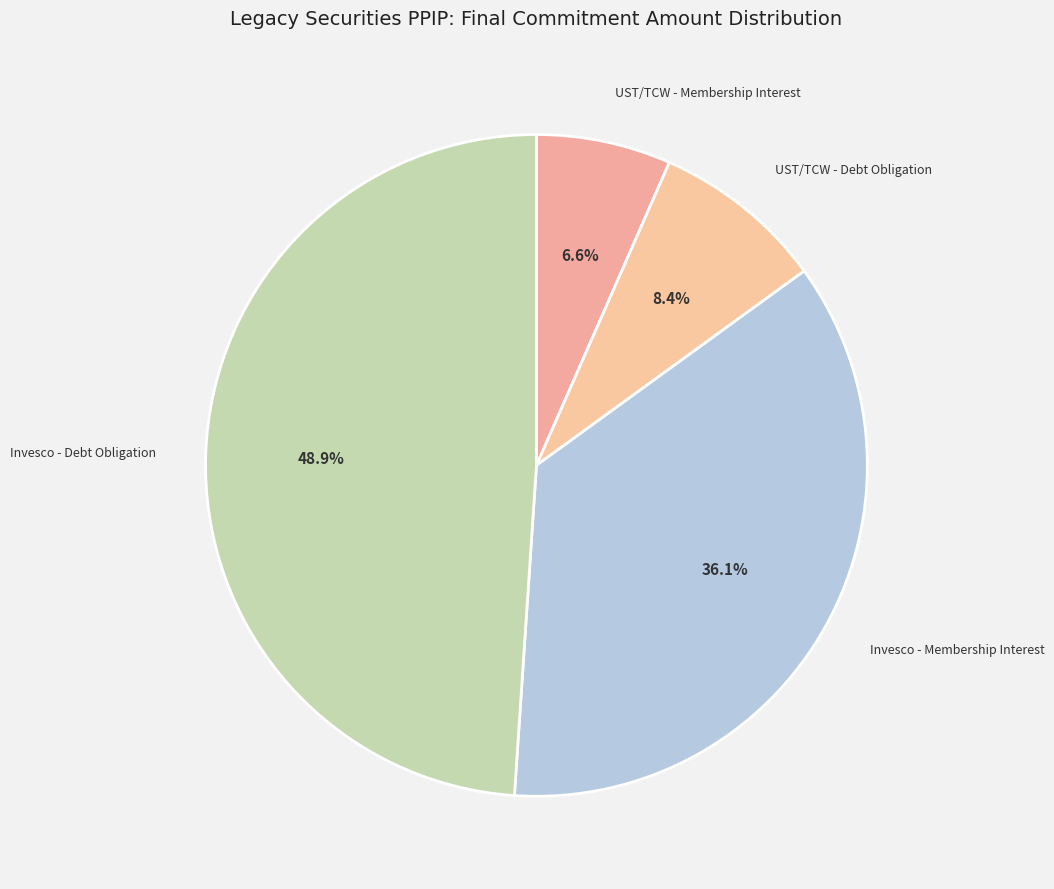

Which slice is the largest?

Invesco - Debt Obligation